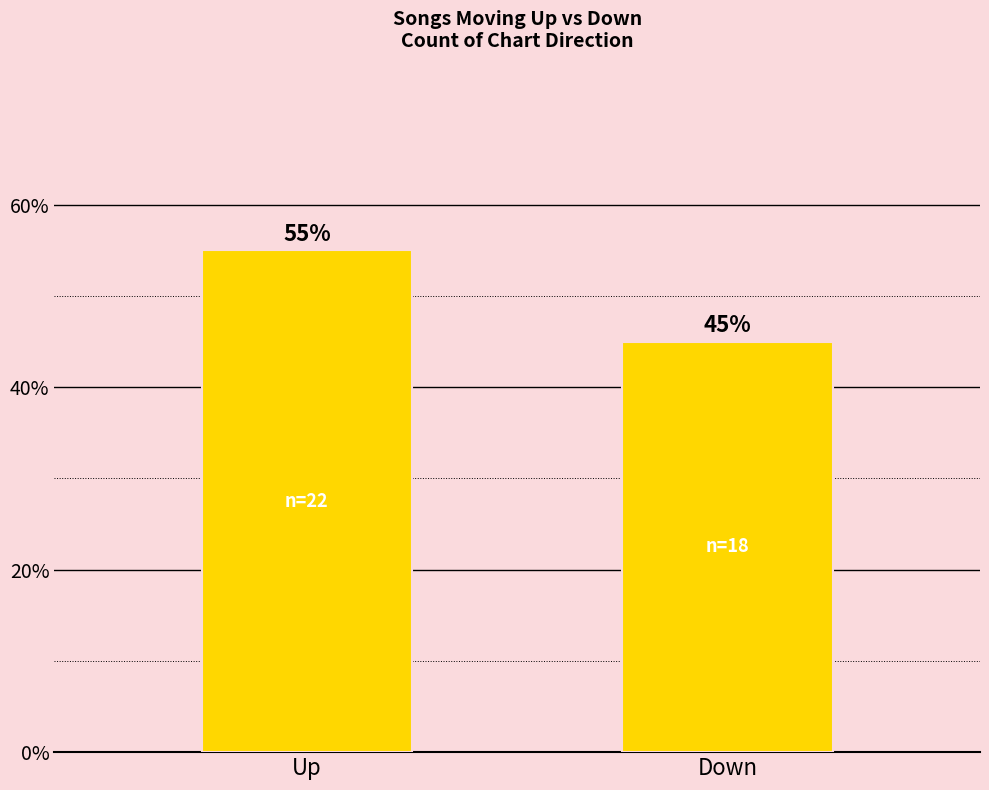

Rank the categories by value from highest to lowest.

Up, Down